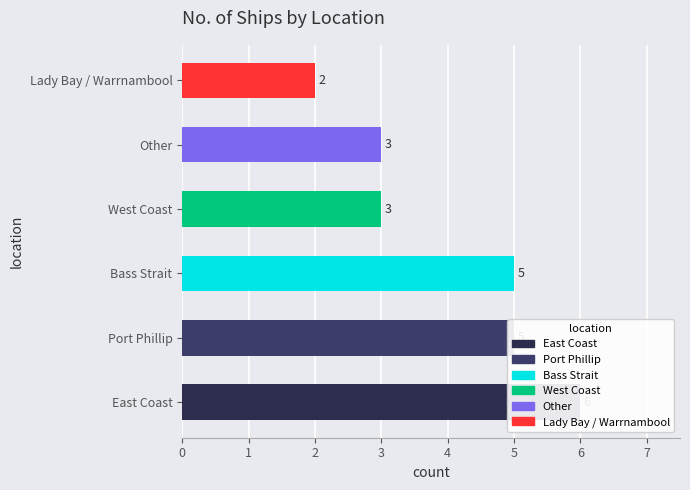

What is the minimum value shown in the chart?

2